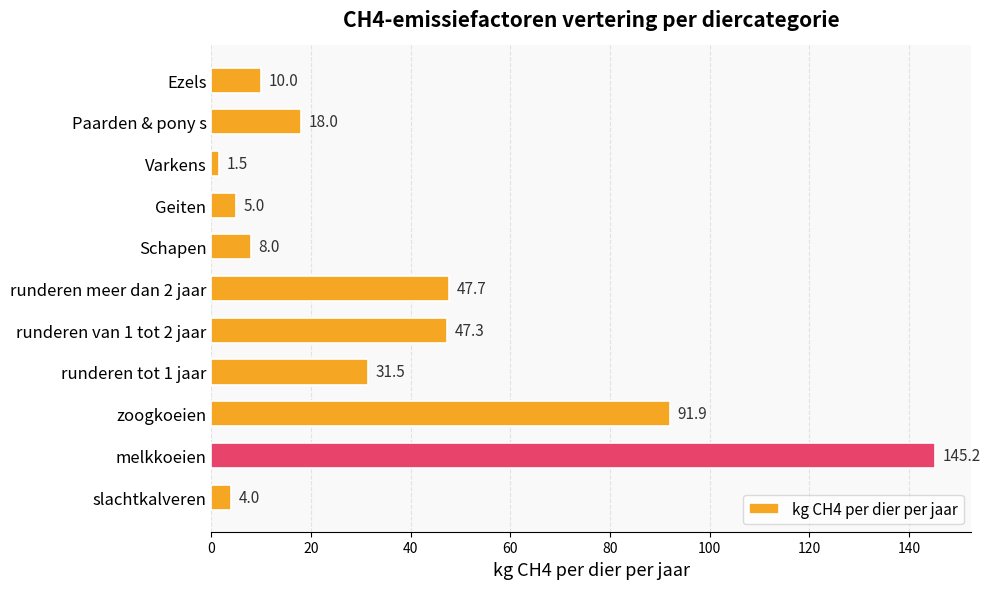

Read the value at Paarden & pony s.

18.0